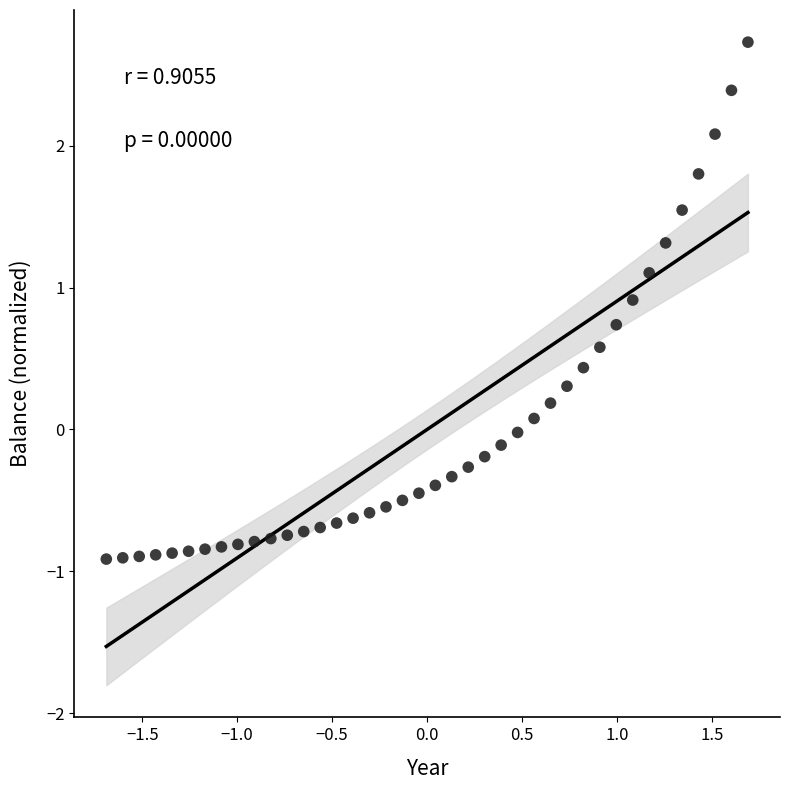

What is the range of X values (max minus min)?

3.4